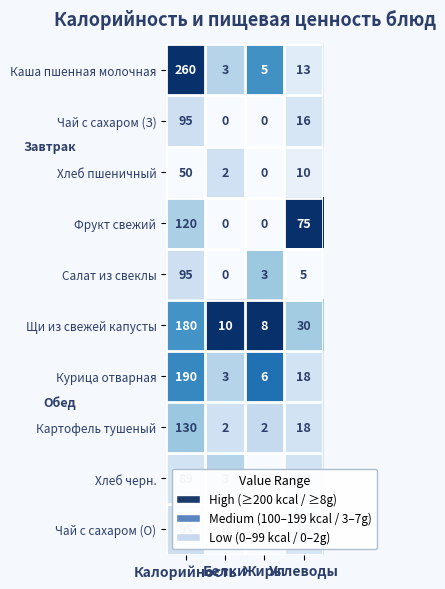

What is the minimum value for Каша пшенная молочная?

3